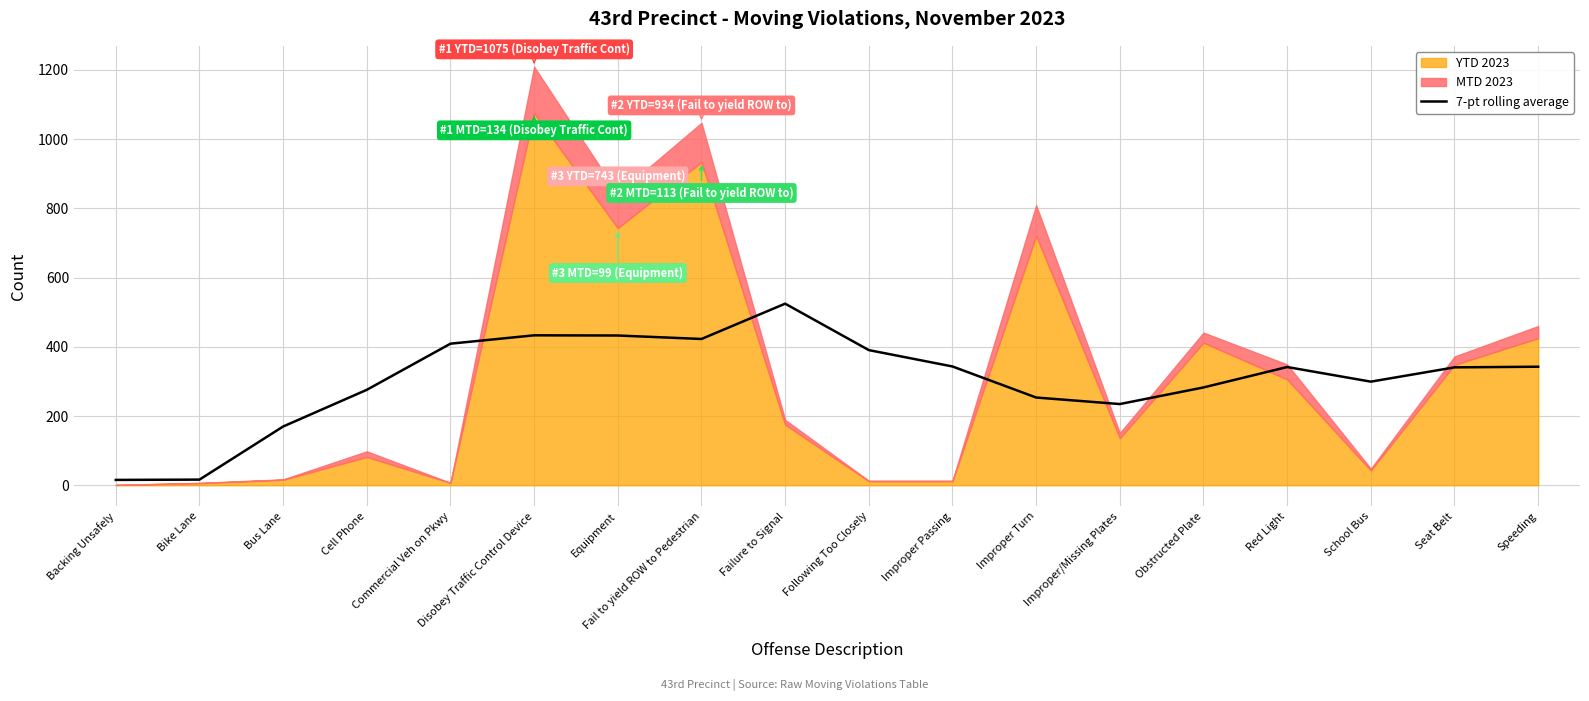

What is the sum of all values?

5527.0